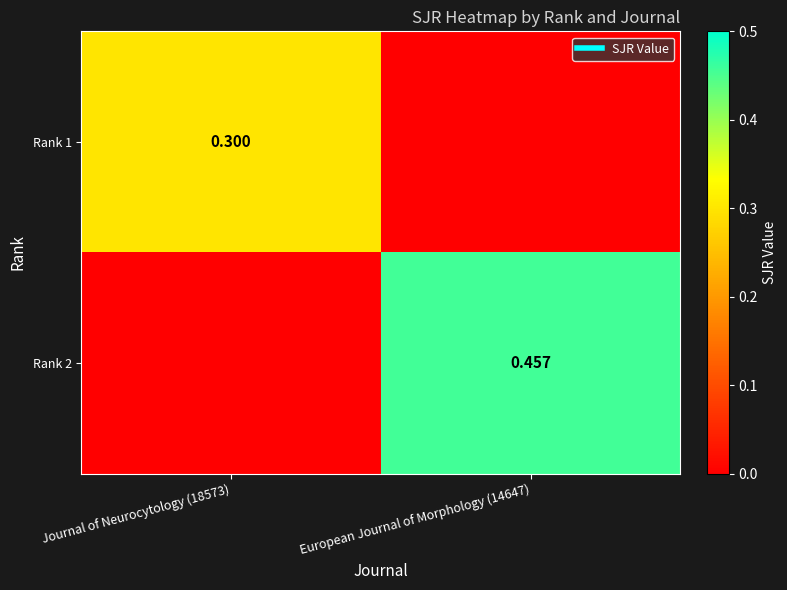

How many positive values does the Rank 2 series have?

1